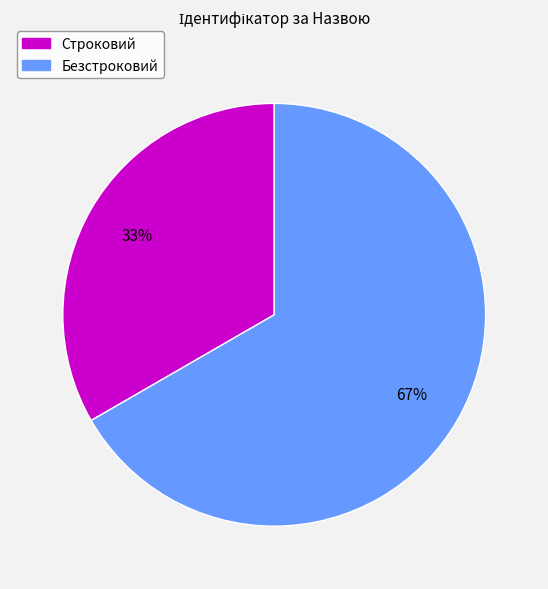

Is it true that Безстроковий is 67% of the pie?

True